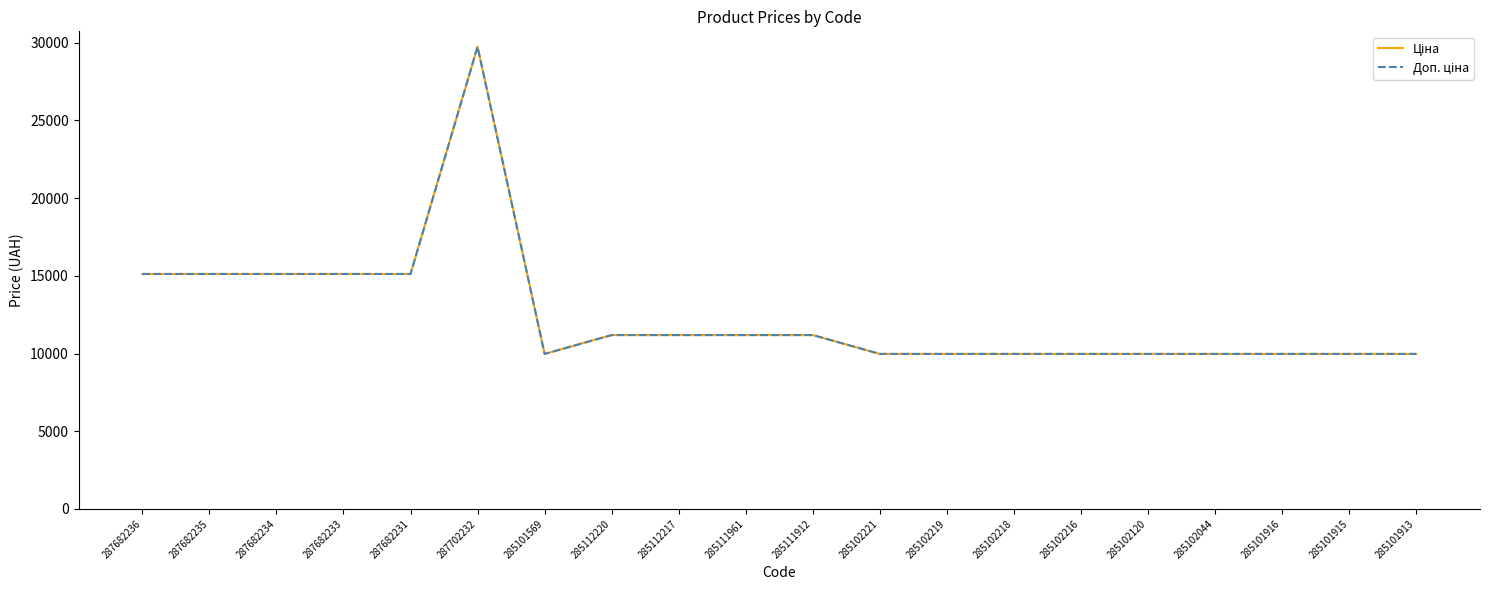

How many lines are shown in the chart?

2